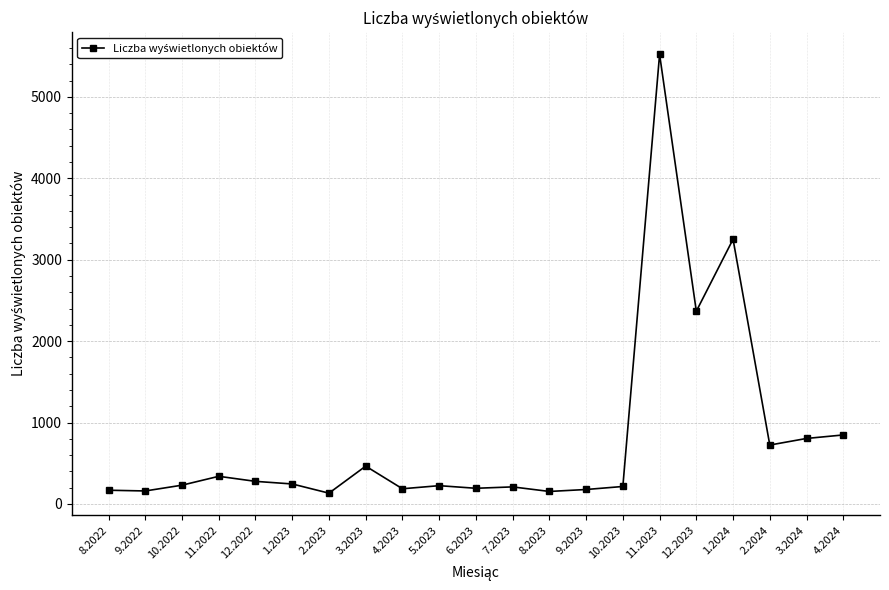

True or false: the data has more than 1 interior local peaks.

True